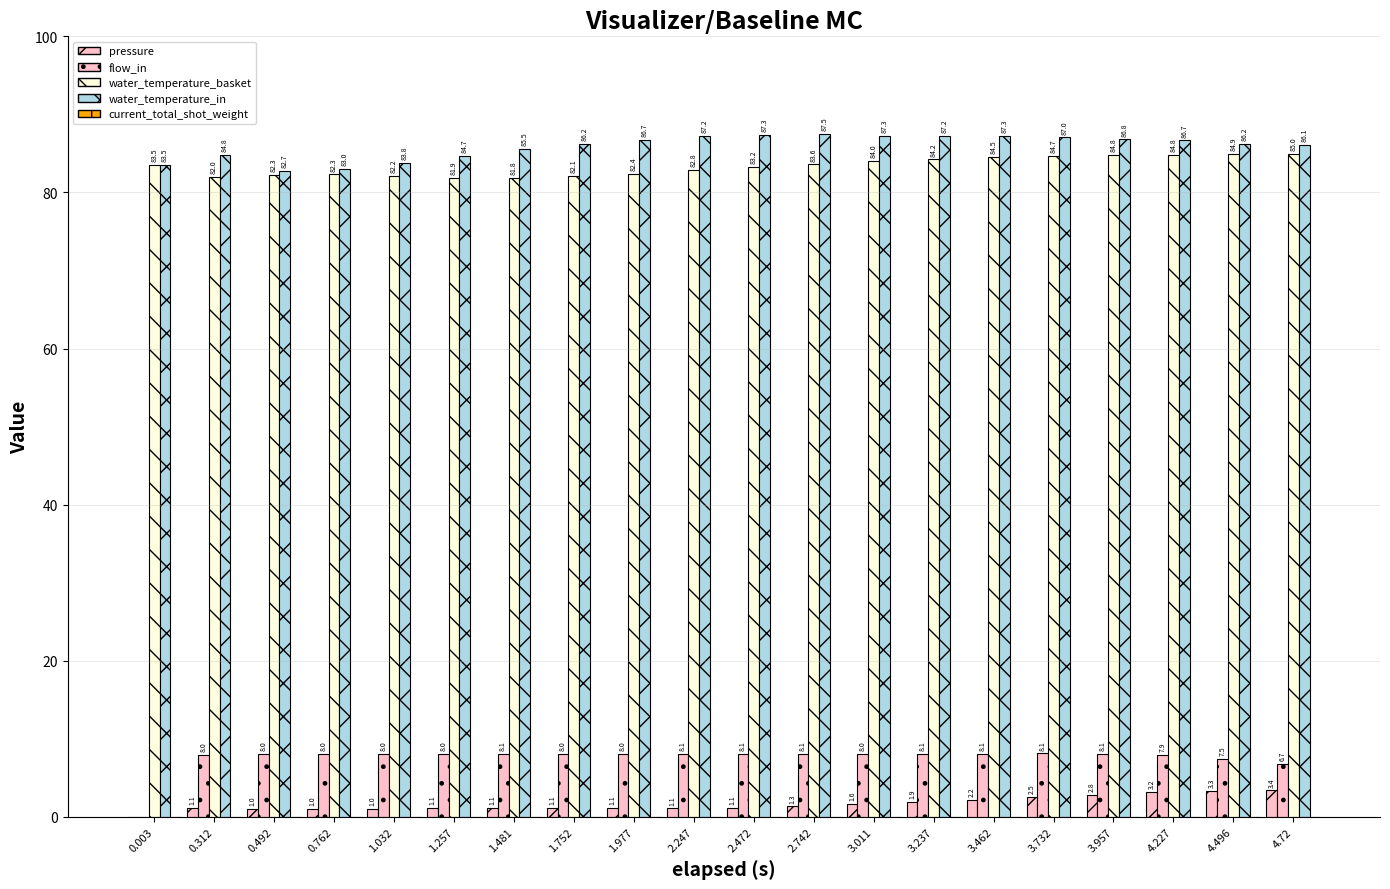

How many positive values does the flow_in series have?

19